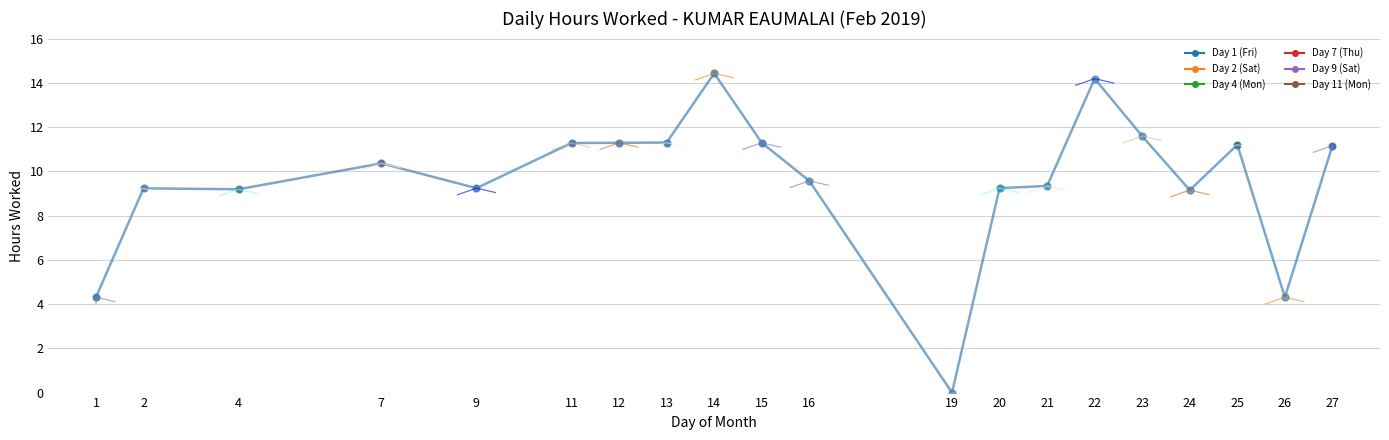

True or false: there are more than 0 points higher than both neighbors.

True